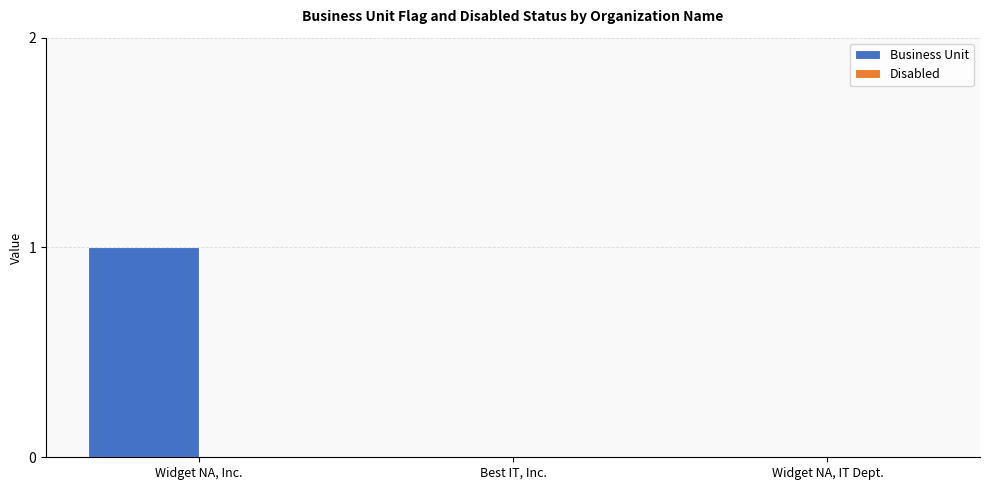

Which has a higher value, Widget NA, Inc. or Best IT, Inc.?

Widget NA, Inc.